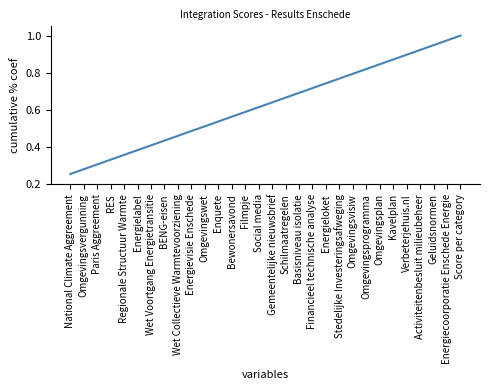

The chart shows a value of 0.4 at Social media. True or false?

False